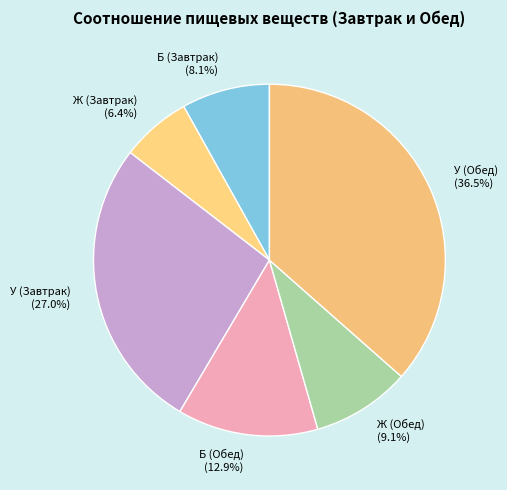

Is there any slice that represents more than half of the pie?

No